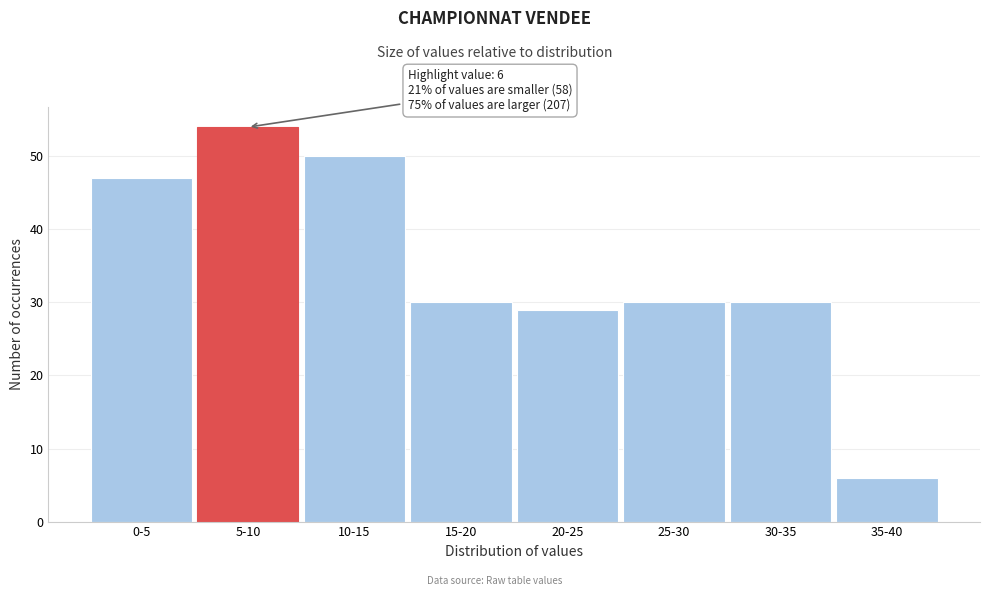

Reading left to right, extract all data points from this chart.

0-5=47	5-10=54	10-15=50	15-20=30	20-25=29	25-30=30	30-35=30	35-40=6